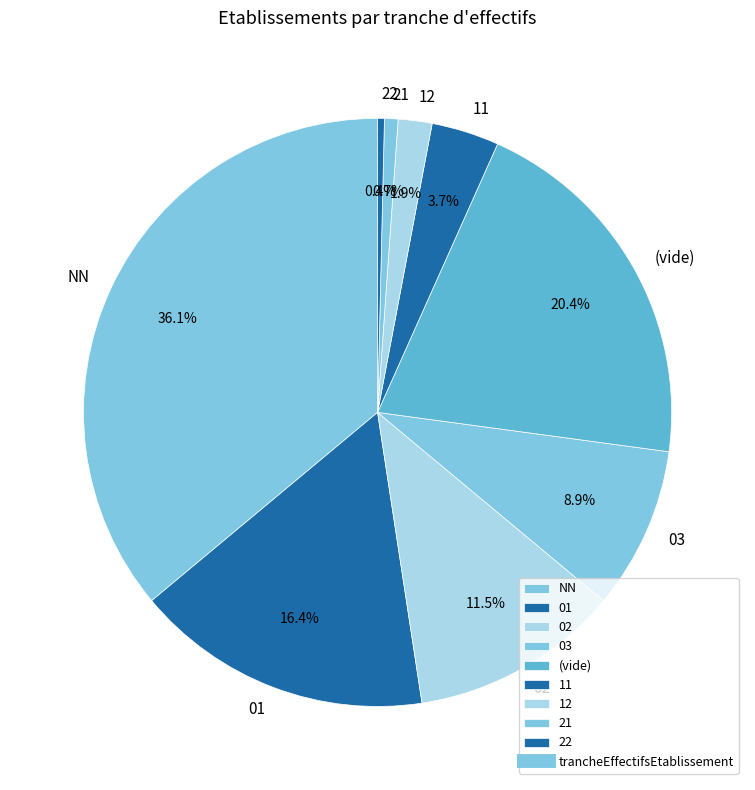

Which slice is the largest?

NN